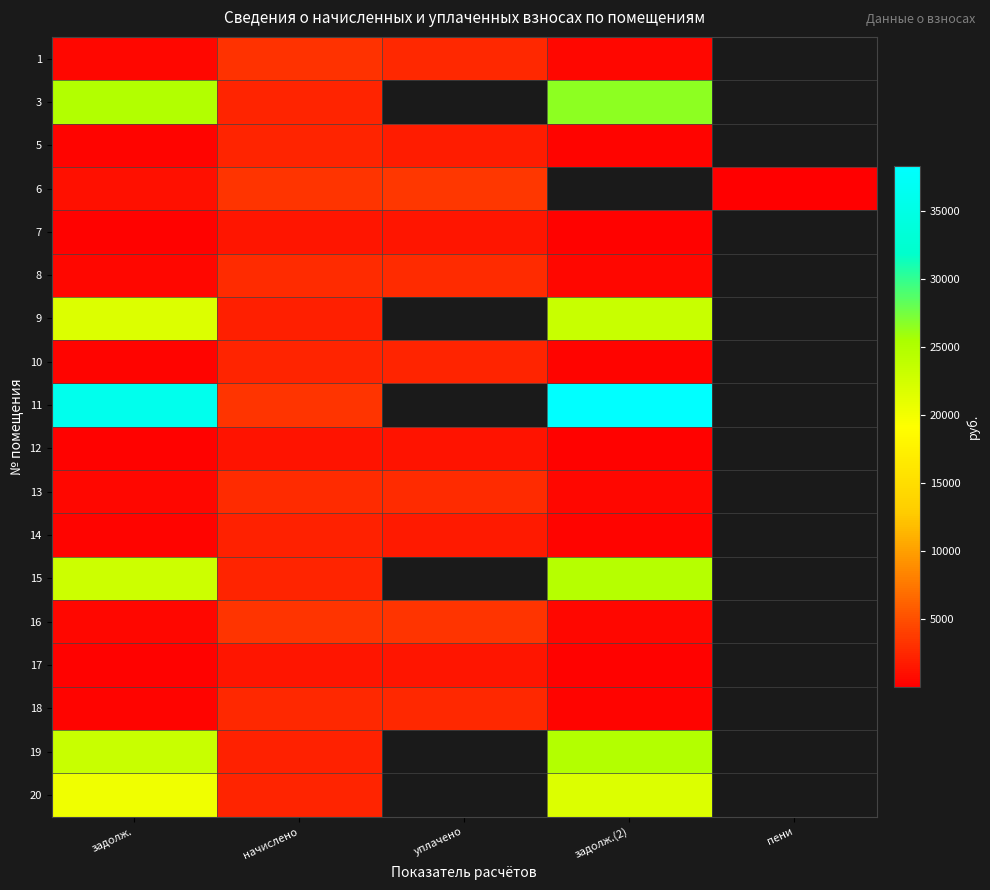

Rank the series by their maximum value, from highest to lowest.

11, 3, 19, 15, 9, 20, 6, 16, 1, 8, 13, 18, 10, 5, 14, 7, 17, 12